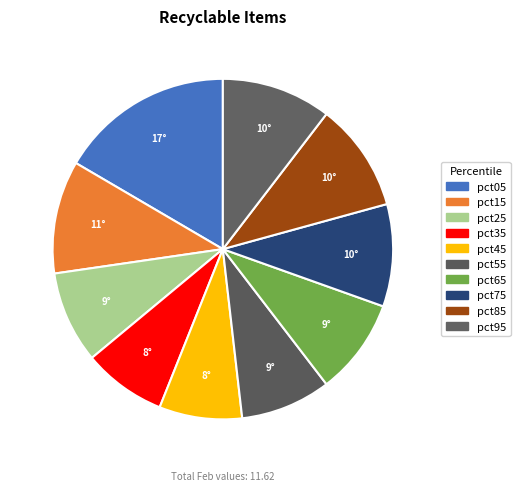

To the nearest percent, what is the average slice percentage?

10%